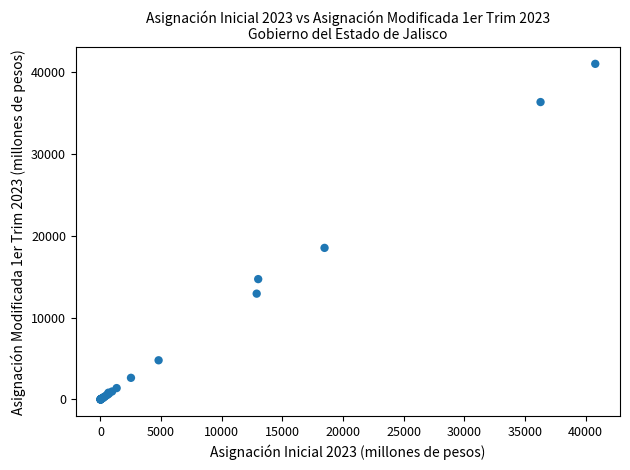

What Y value in the scatter plot is closest to 20520?

18534.0